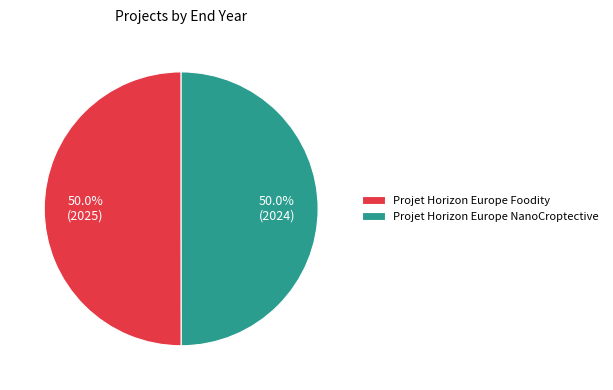

What is the ratio of the value at Projet Horizon Europe Foodity to the value at Projet Horizon Europe NanoCroptective?

1.0